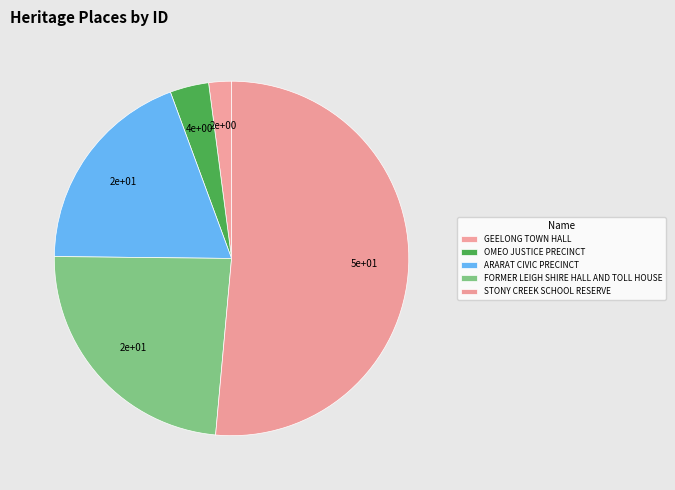

Does STONY CREEK SCHOOL RESERVE represent more than half of the total?

Yes